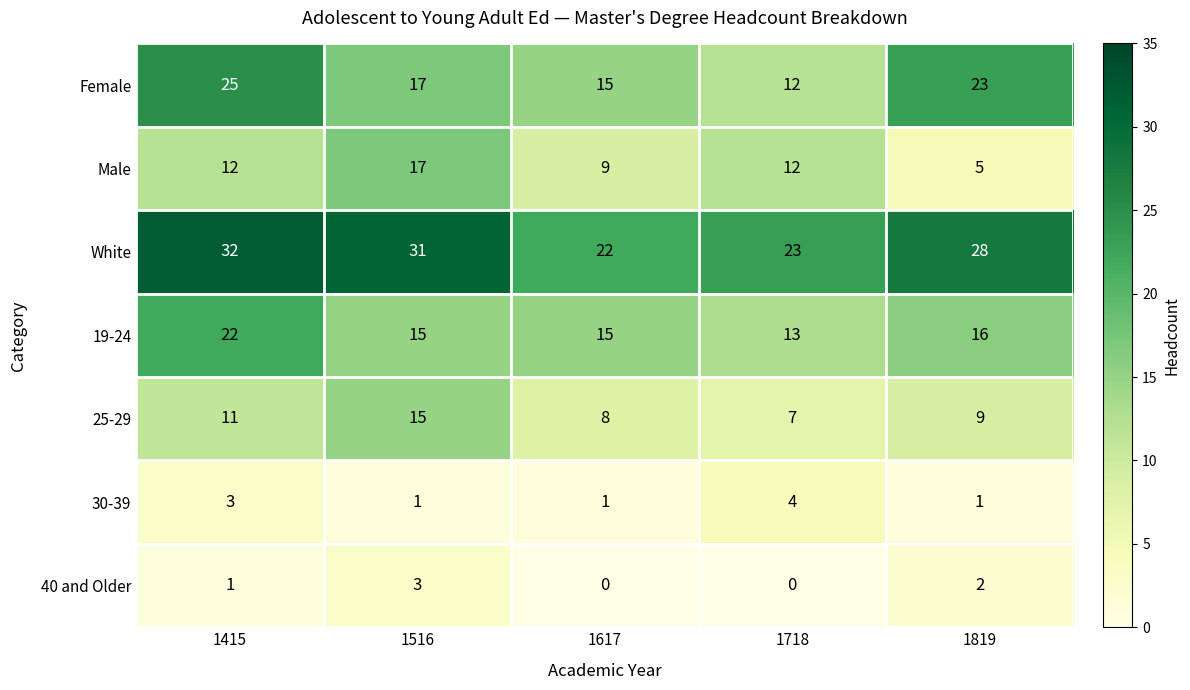

Is it true that Male equals 3 at 1617?

False